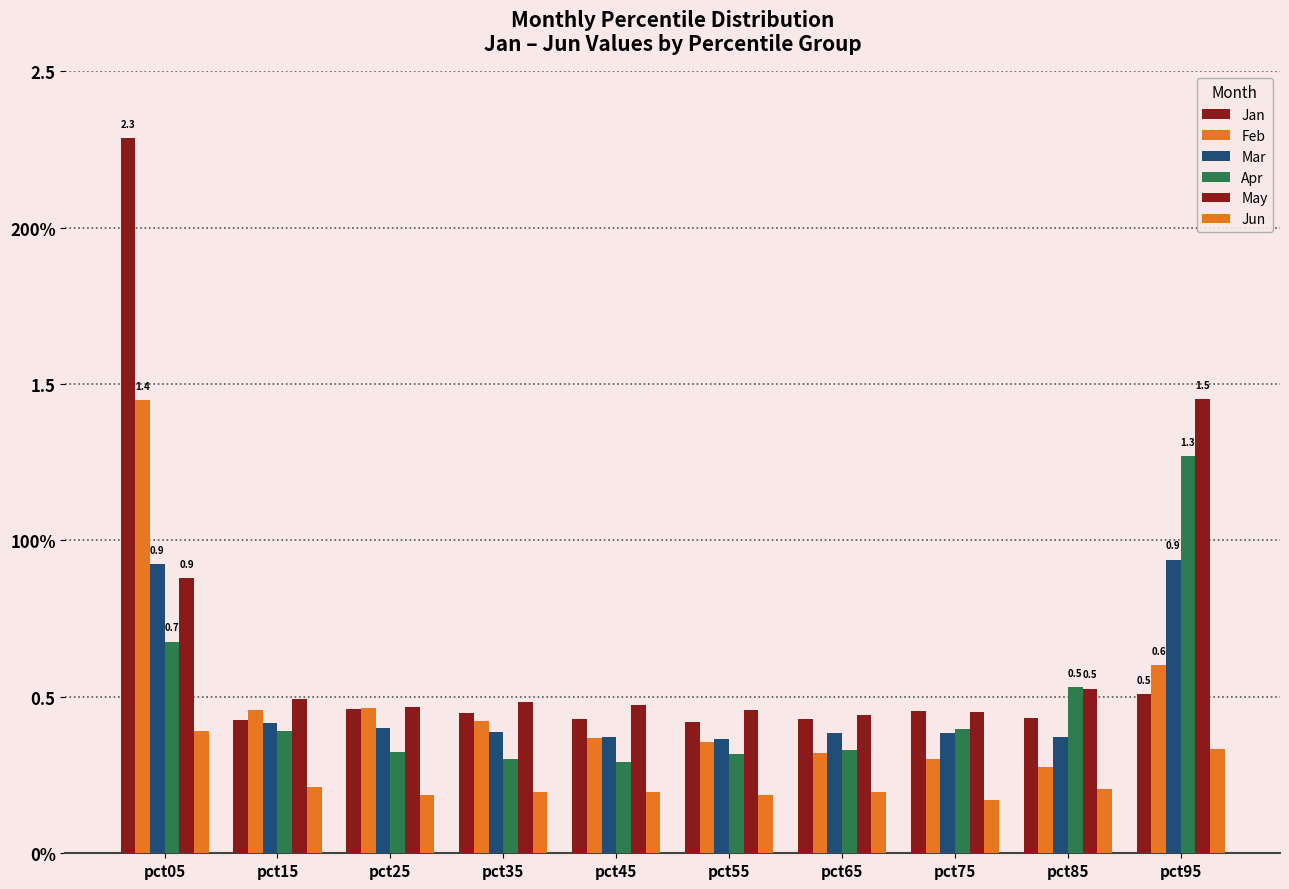

Are the bars horizontal?

No